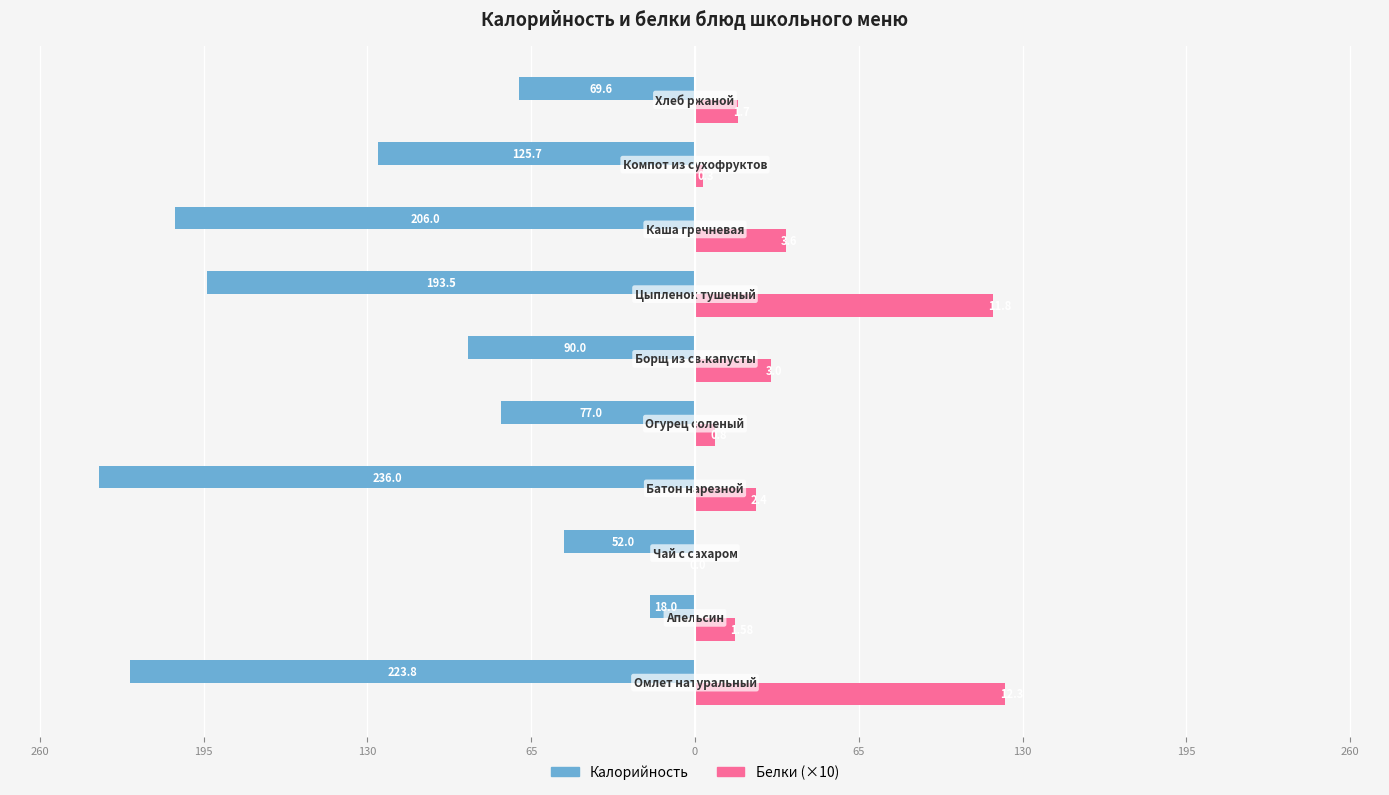

What are all the series names shown in the legend?

Калорийность, Белки (×10)